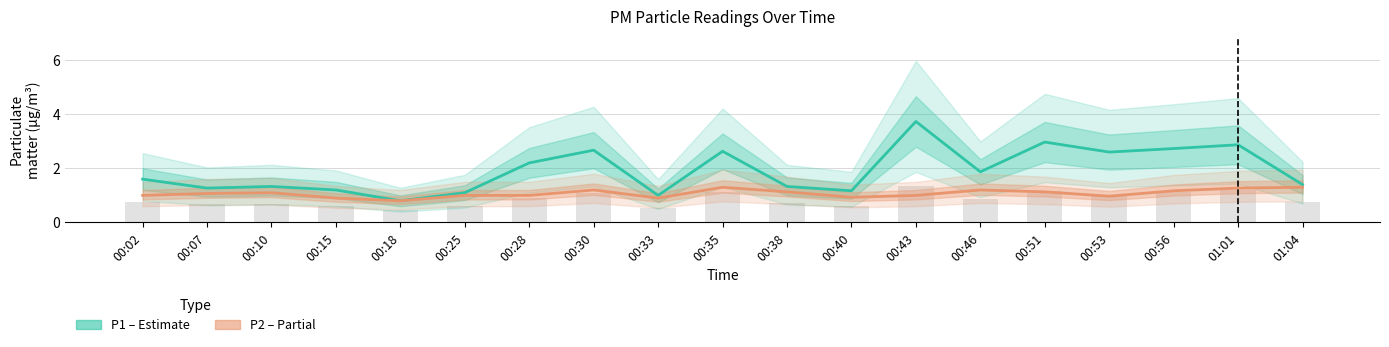

Between 00:02 and 00:15, which is larger?

00:02